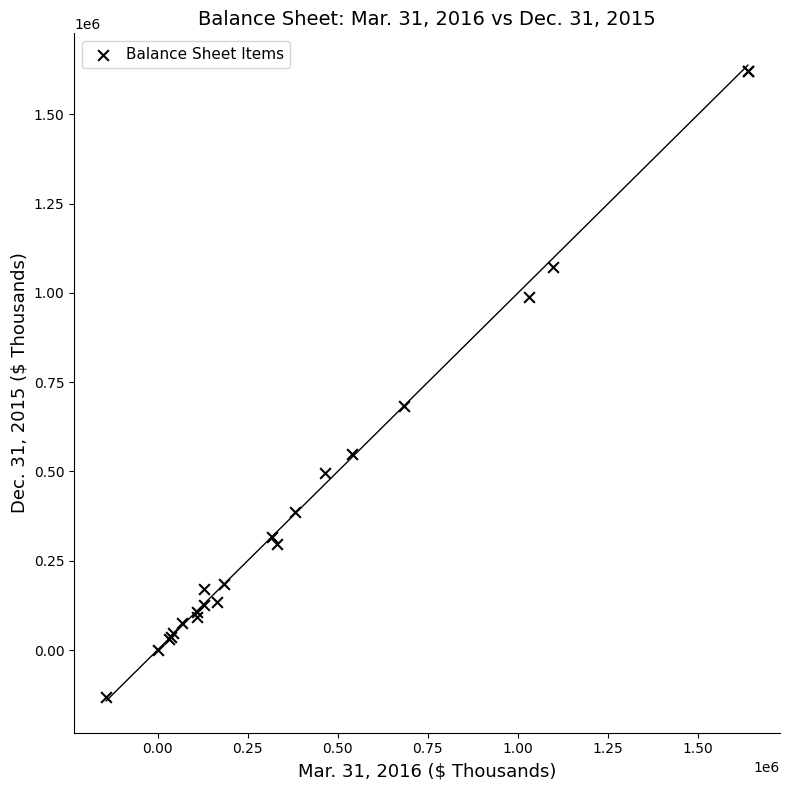

What Y value in the scatter plot is closest to 744440?

682219